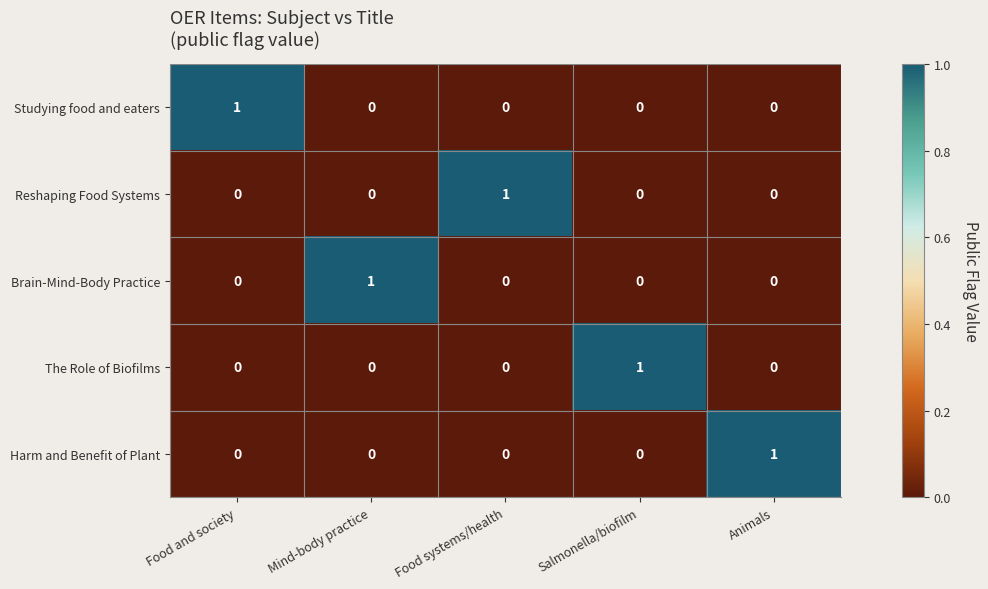

At which label does Harm and Benefit of Plant reach its peak?

Animals